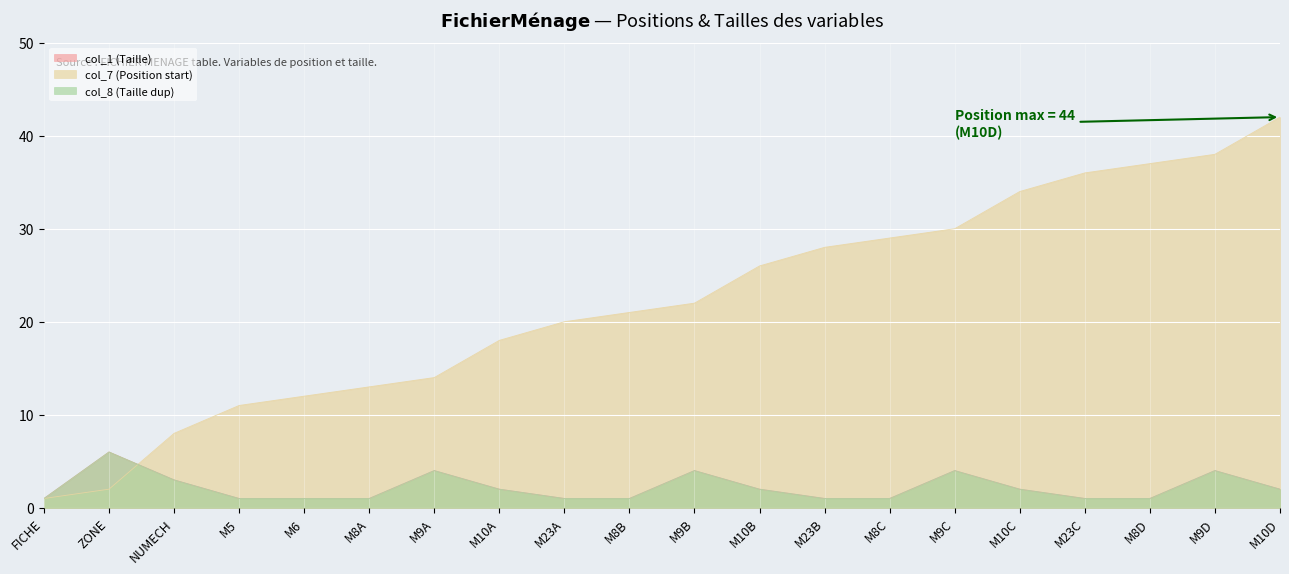

The col_7 (Position start) series shows 38 at M23B. True or false?

False